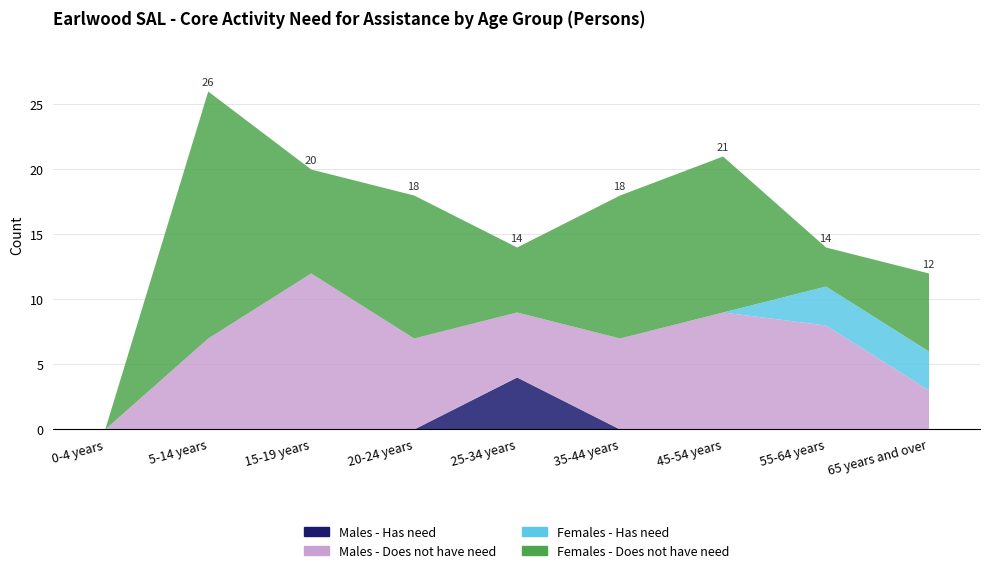

True or false: Females - Has need and Males - Does not have need intersect in this chart.

False